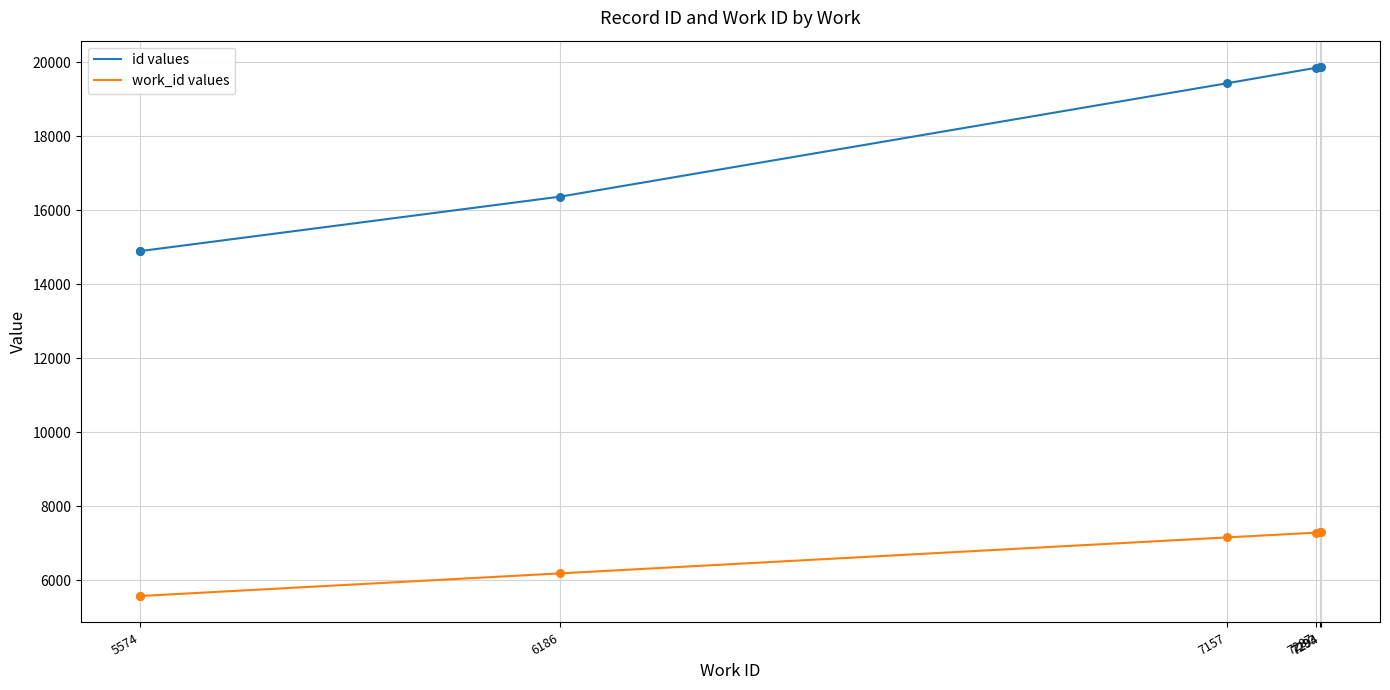

Which series reaches the maximum Y coordinate?

id values